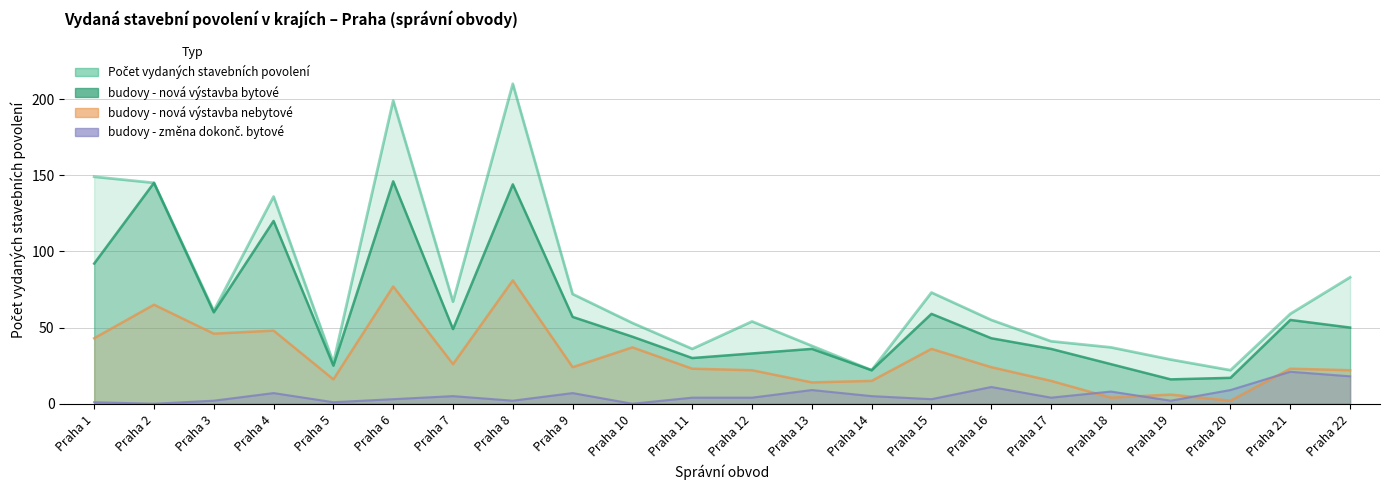

What is the value of the budovy - nová výstavba nebytové point at the 17th from the left?

15